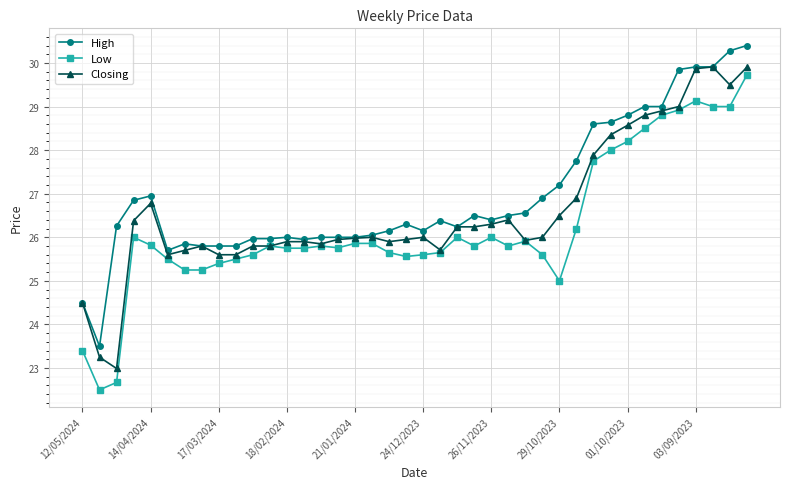

List the series in order of their overall mean, highest first.

High, Closing, Low